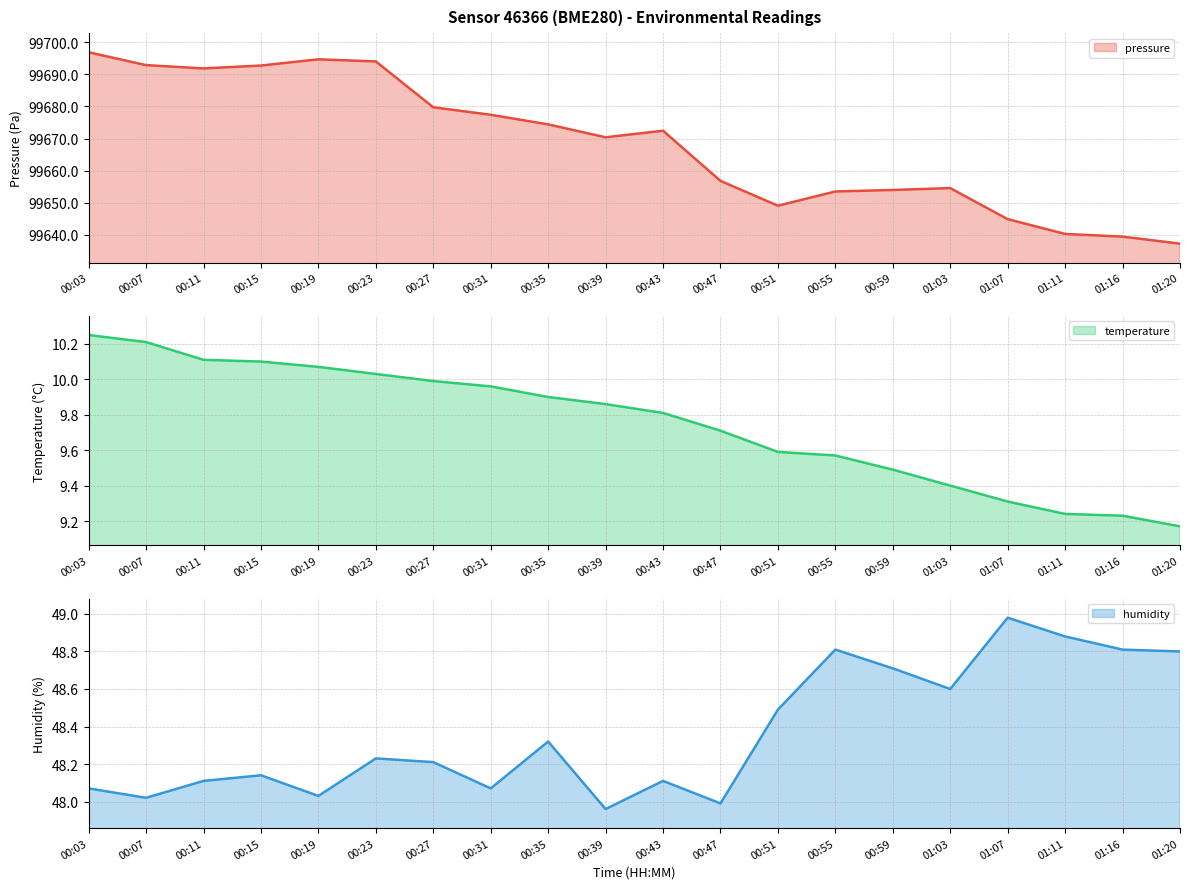

True or false: pressure and temperature intersect in this chart.

False